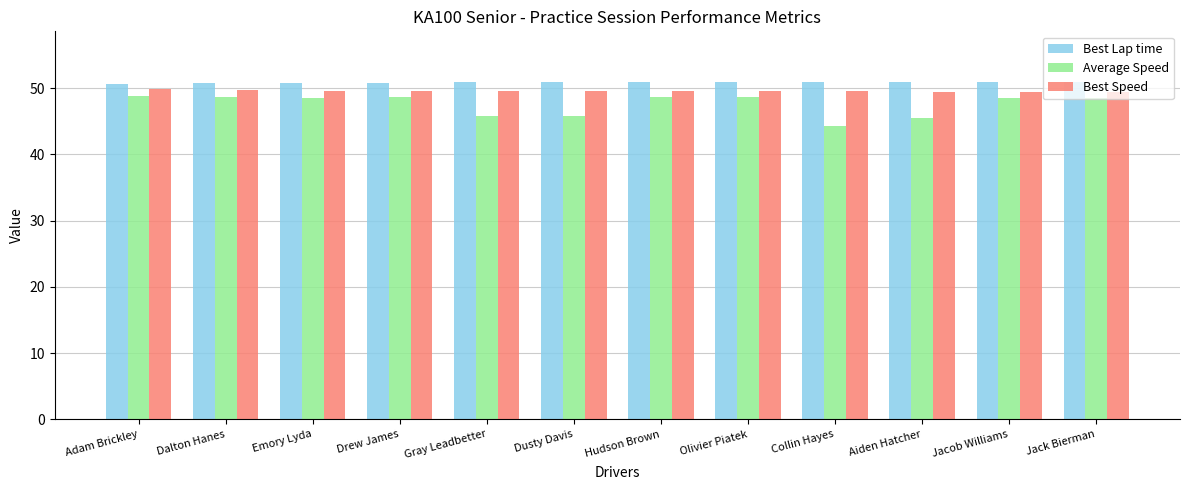

What is the total value across all series at Olivier Piatek?

149.0